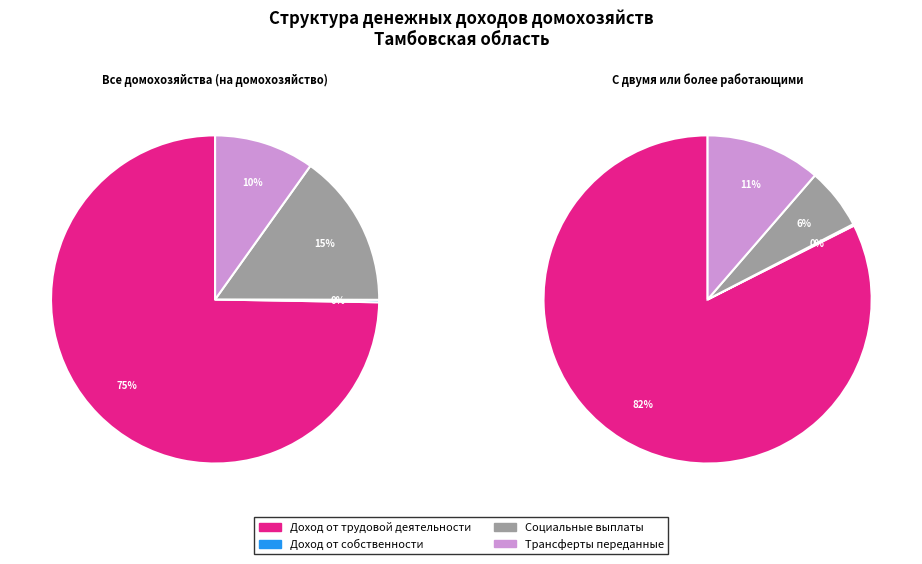

Combined, do С двумя или более работающими and Все домохозяйства (на домохозяйство) account for over 50%?

Yes